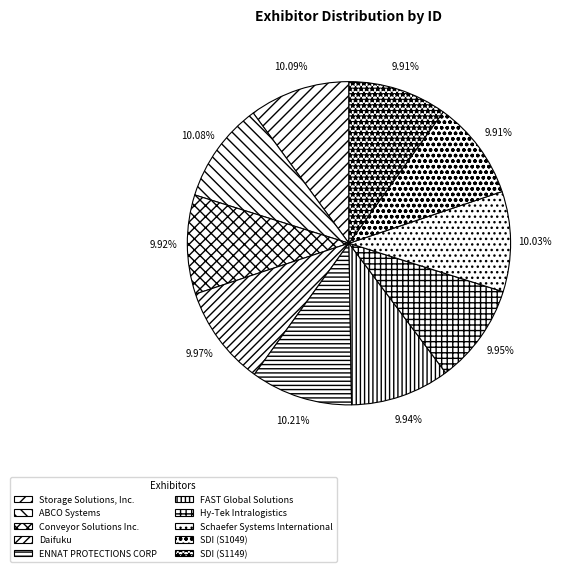

Do SDI (S1049) and FAST Global Solutions together represent more than half of the pie?

No